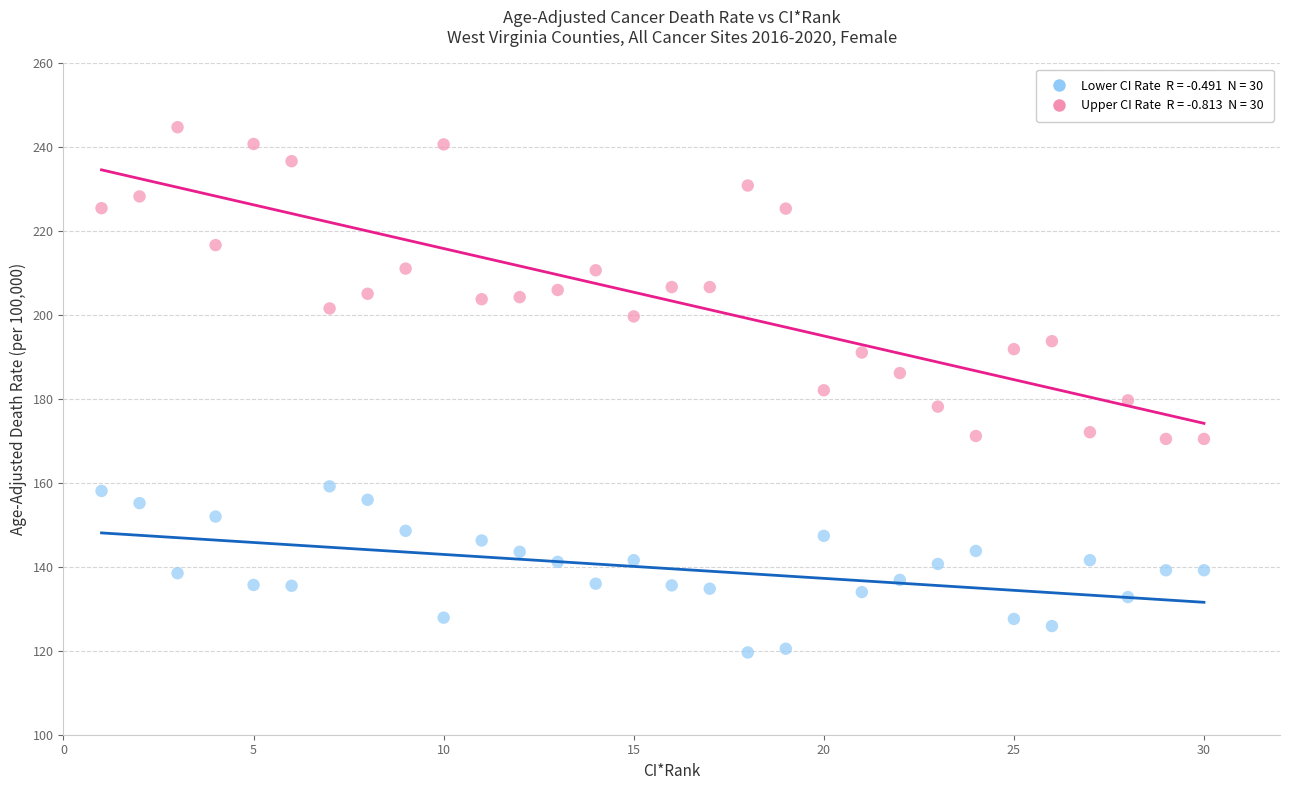

Across all data points, what is the range of Y values (max minus min)?

125.2